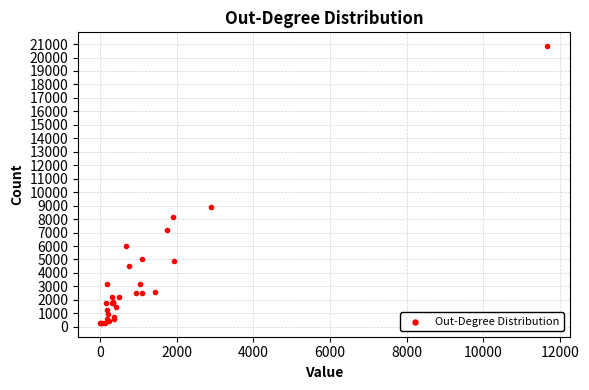

What Y value in the scatter plot is closest to 10567?

8869.3